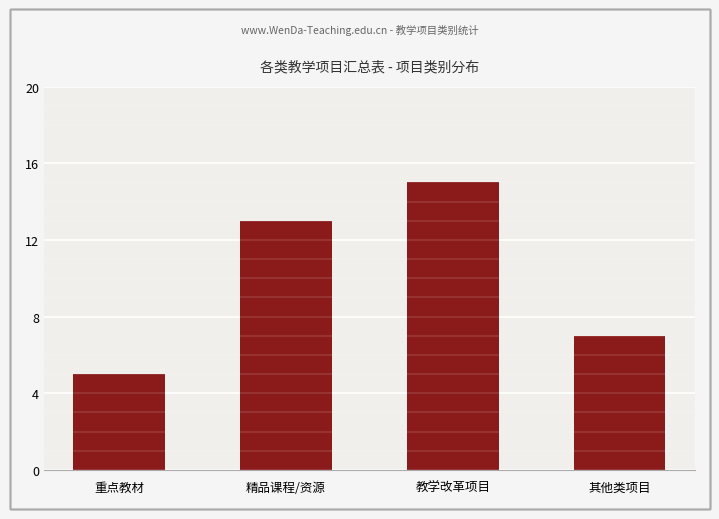

Which category has the lowest value across all series?

重点教材